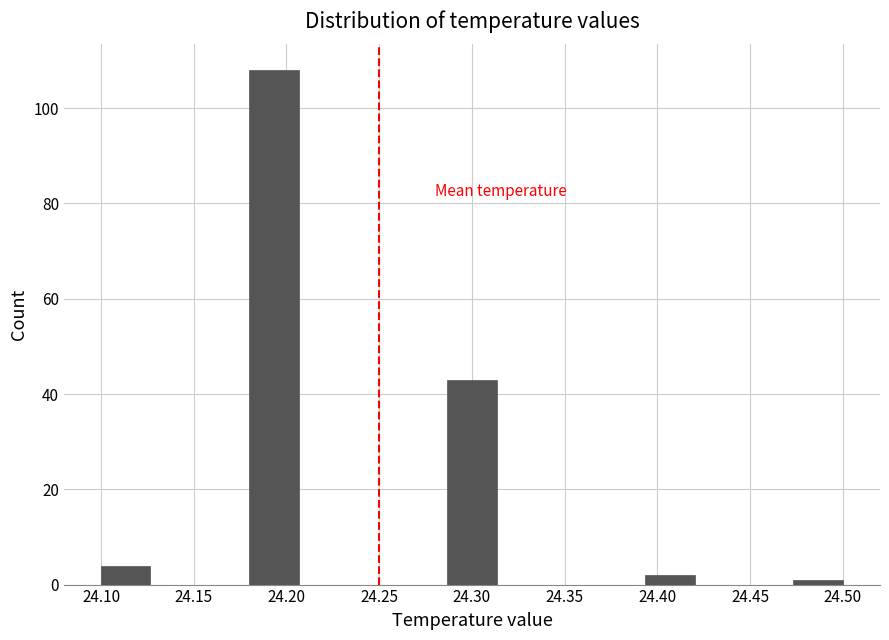

Reading left to right, transcribe this chart: for each bar, give the range it covers on the x-axis and its height. Neither the bar edges nor the heights are printed on the chart, so give them approximately, as read against the axes.

24.100 to 24.125: 4
24.125 to 24.155: 0
24.155 to 24.180: 0
24.180 to 24.205: 108
24.205 to 24.235: 0
24.235 to 24.260: 0
24.260 to 24.285: 0
24.285 to 24.315: 44
24.315 to 24.340: 0
24.340 to 24.365: 0
24.365 to 24.395: 0
24.395 to 24.420: 2
24.420 to 24.445: 0
24.445 to 24.475: 0
24.475 to 24.500: under 2